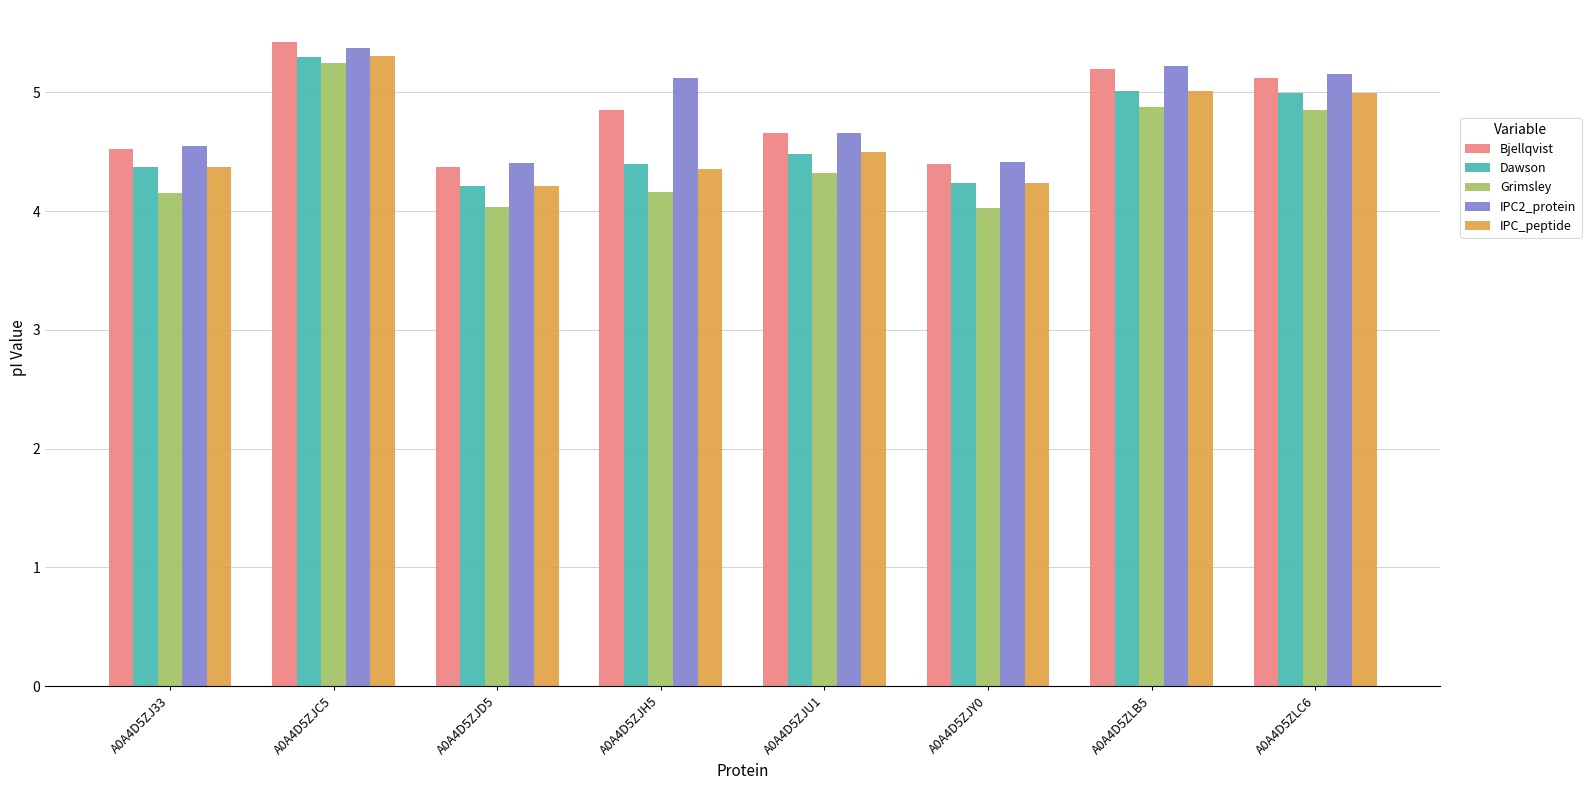

What is the difference between the second highest and second lowest values in the IPC_peptide series?

0.8